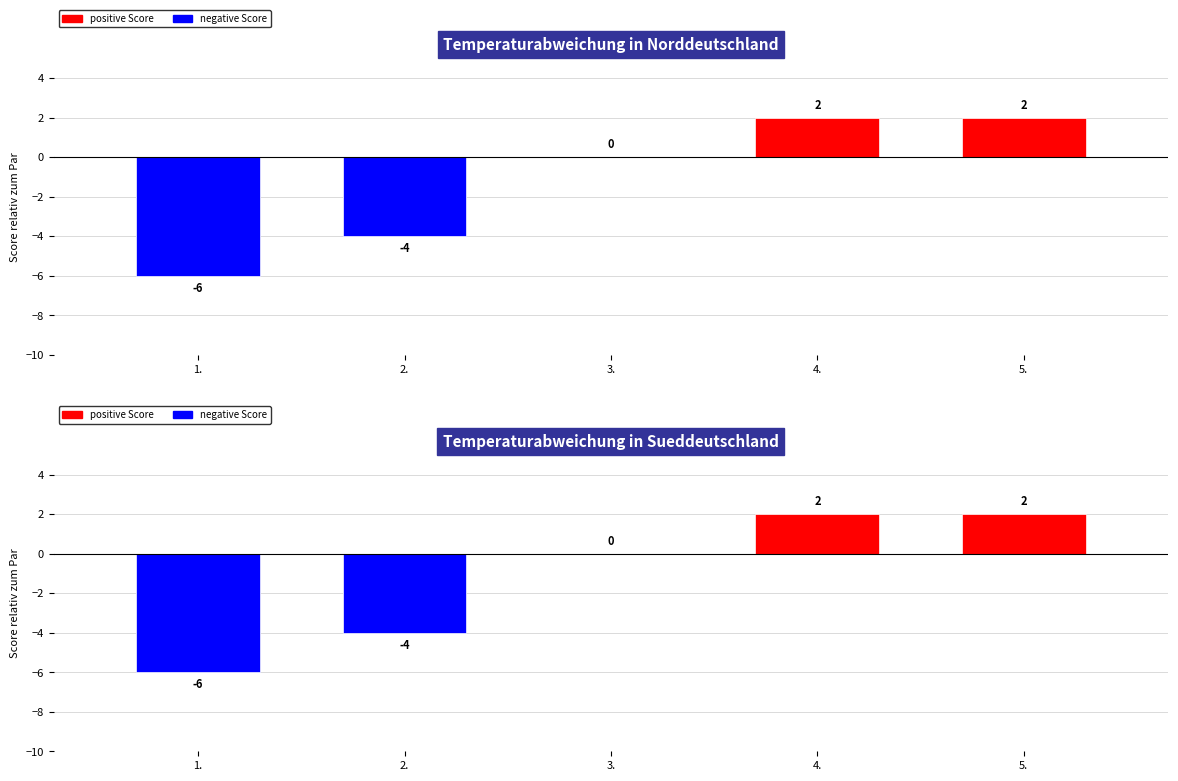

Are the bars grouped side by side (vs. stacked)?

Yes